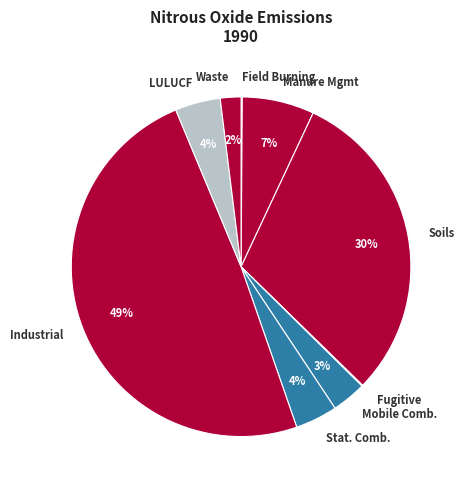

What is the ratio of the value at LULUCF to the value at Manure Mgmt?

0.6